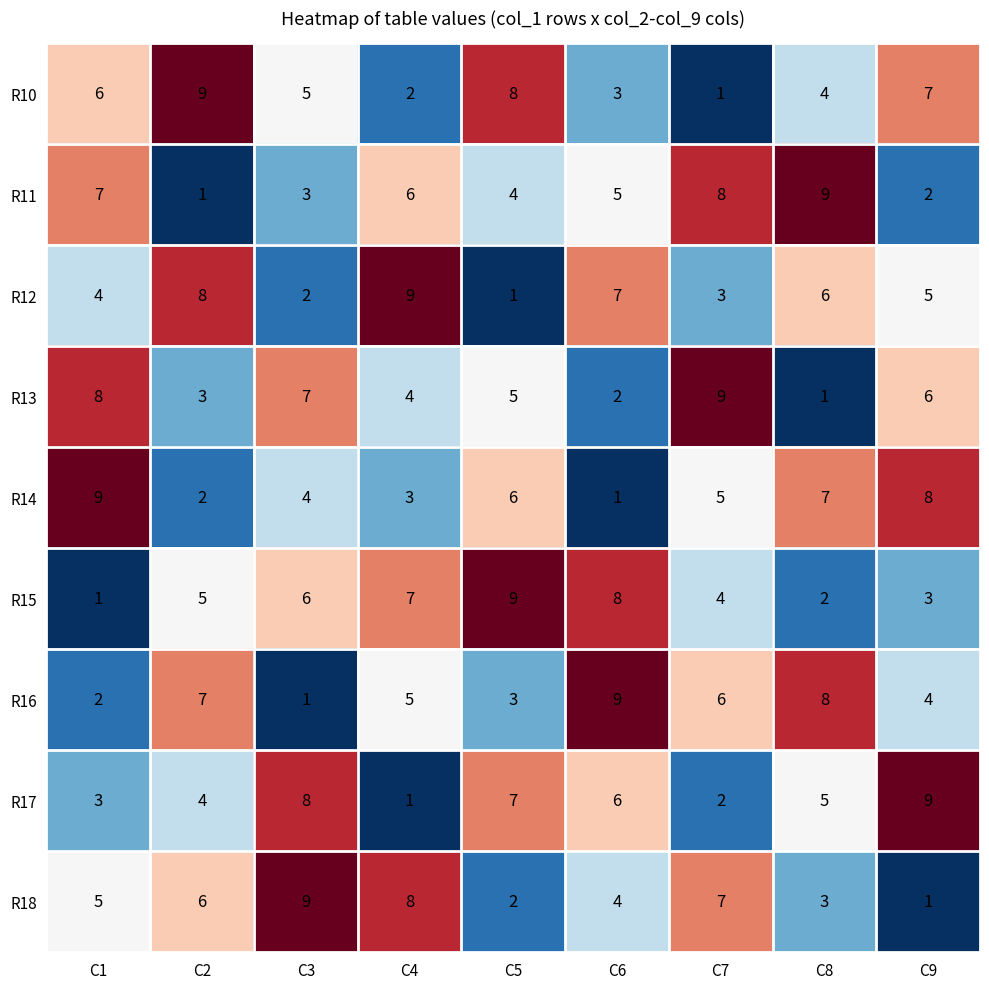

At how many categories does at least one series exceed 4?

9